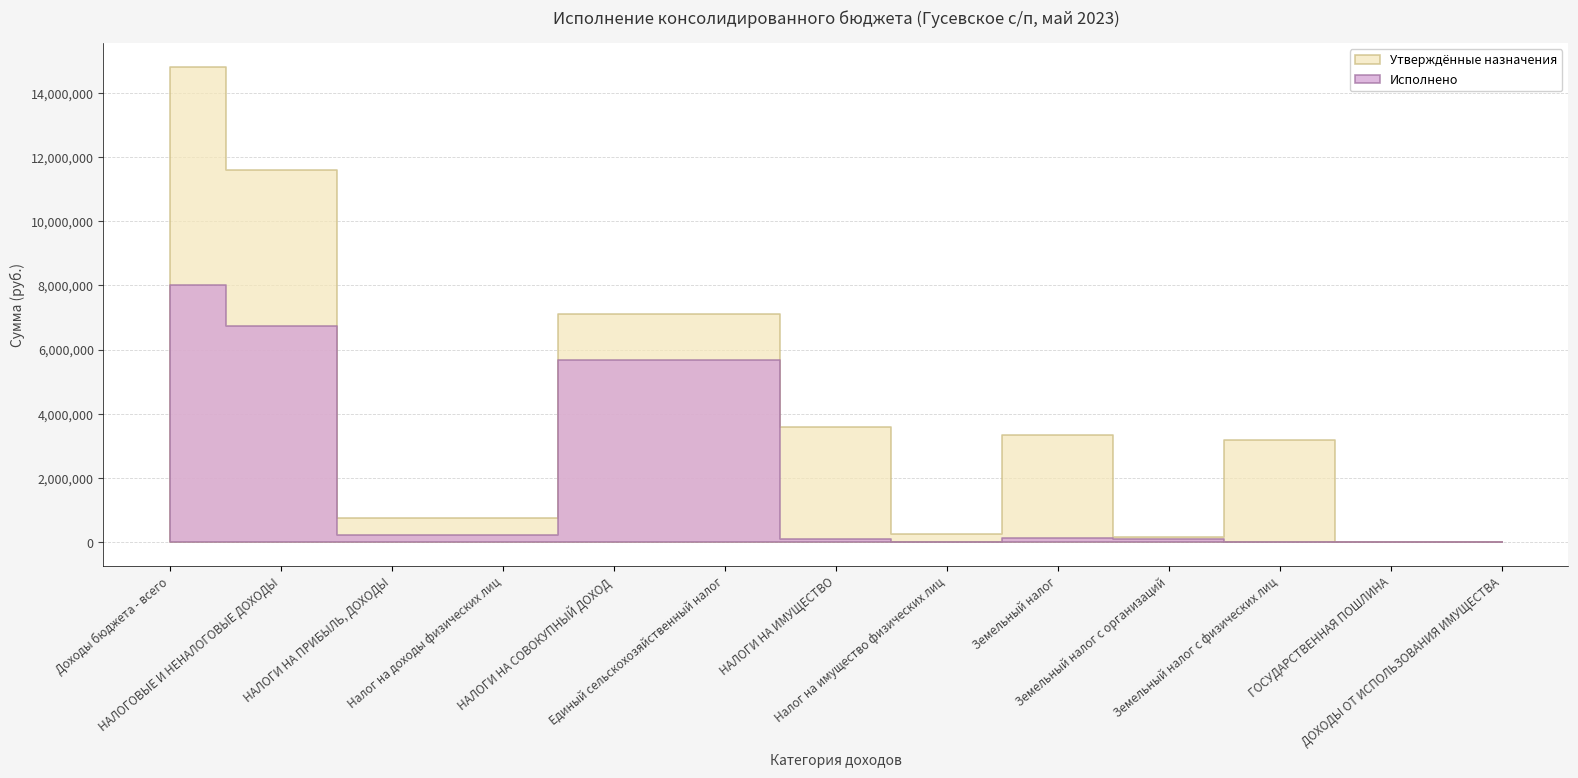

Which has a higher value, Земельный налог с организаций or НАЛОГИ НА ПРИБЫЛЬ, ДОХОДЫ?

НАЛОГИ НА ПРИБЫЛЬ, ДОХОДЫ